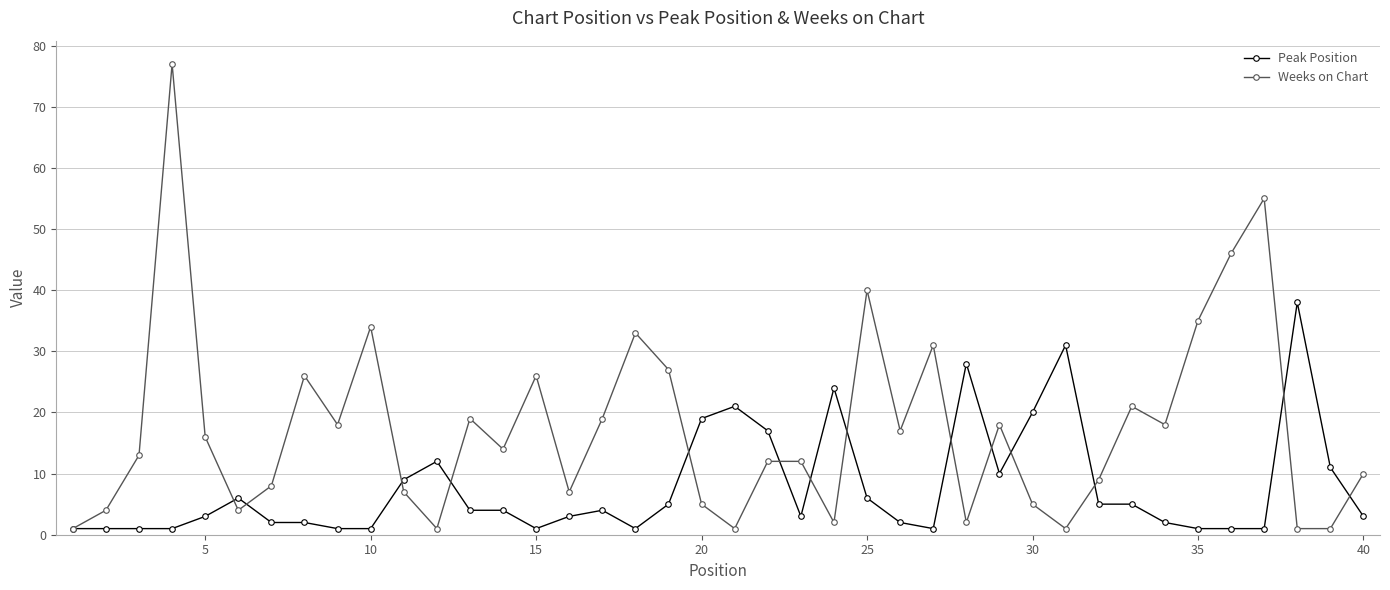

What is the average value of the Peak Position series?

8